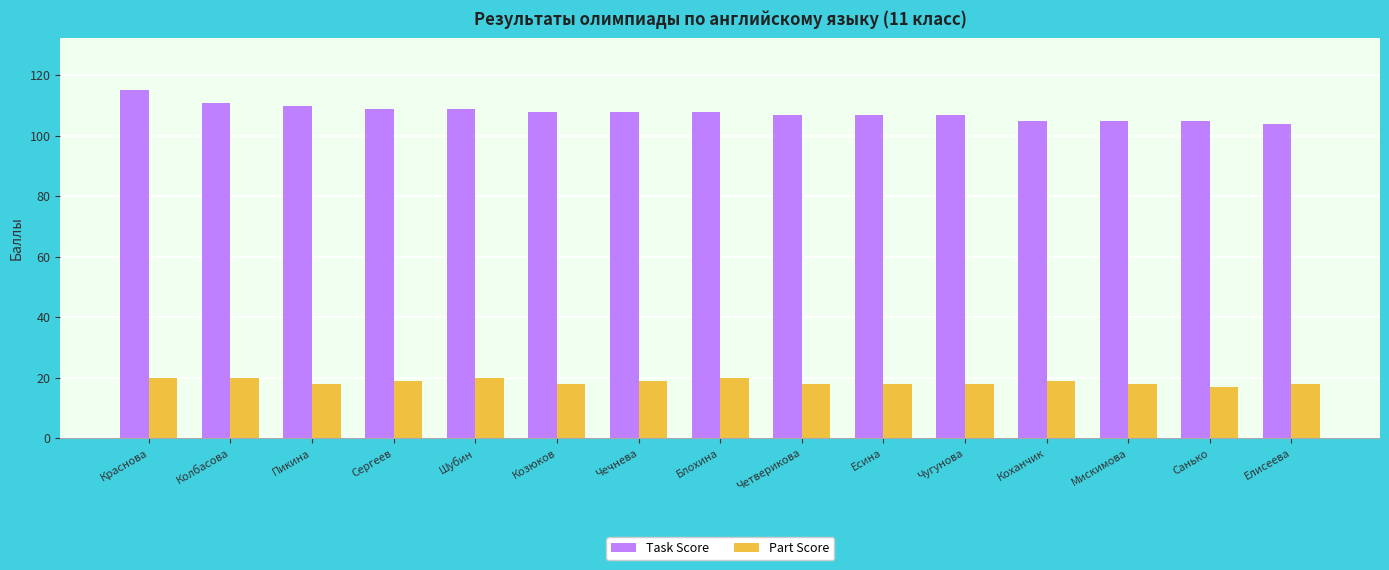

What position from the left is Козюков?

6